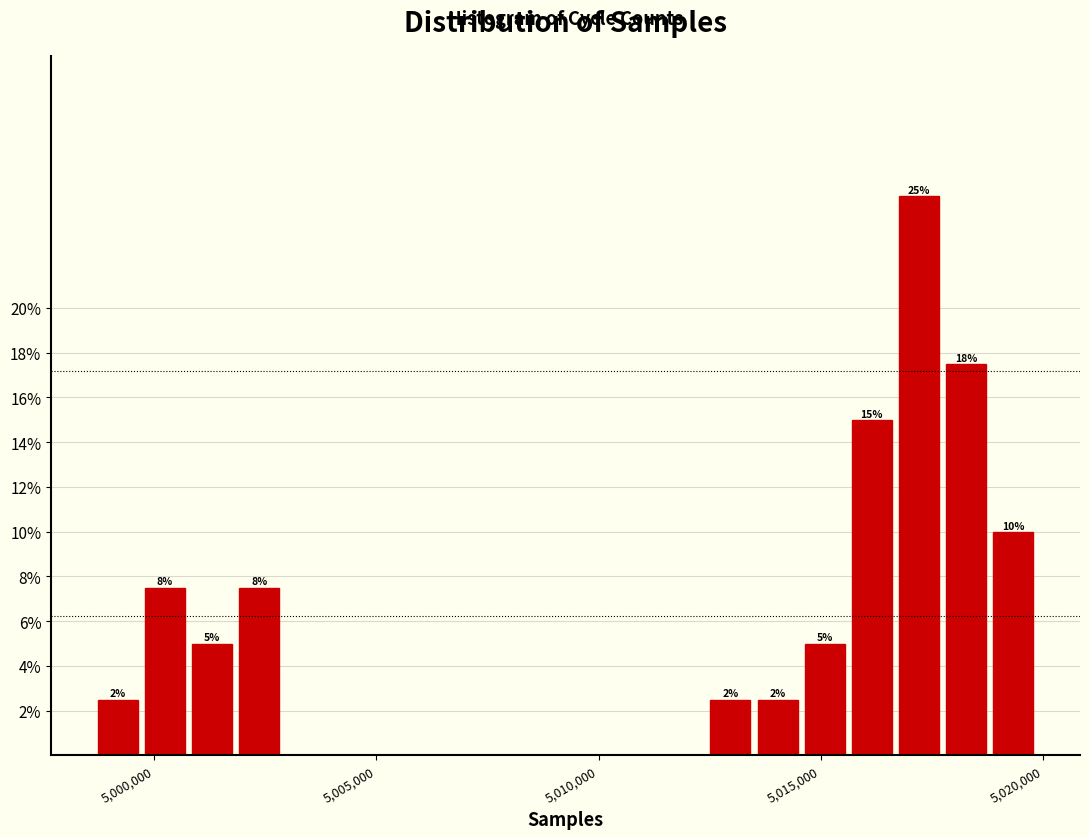

Read against the x-axis, roughly where is the centre of the tallest bar?

5017000